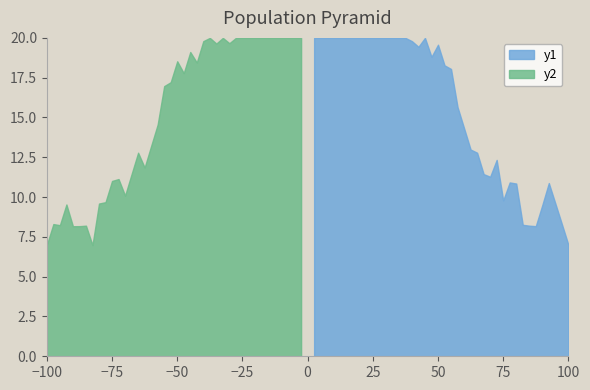

Is the value of y2 at 22 greater than the value of y1 at 17?

Yes